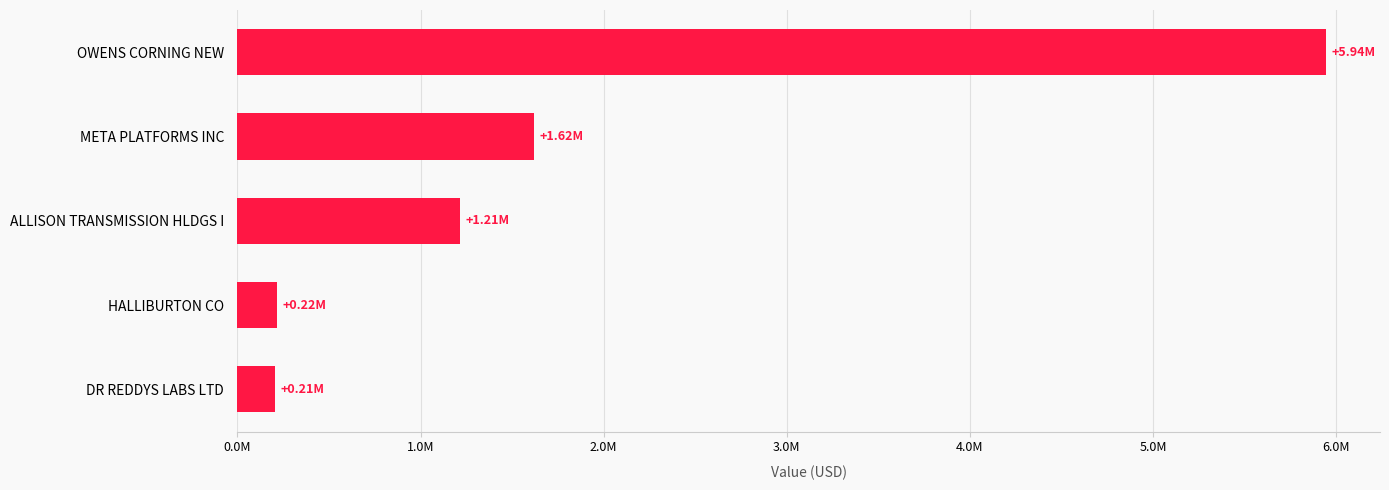

What is the maximum value shown in the chart?

5943247